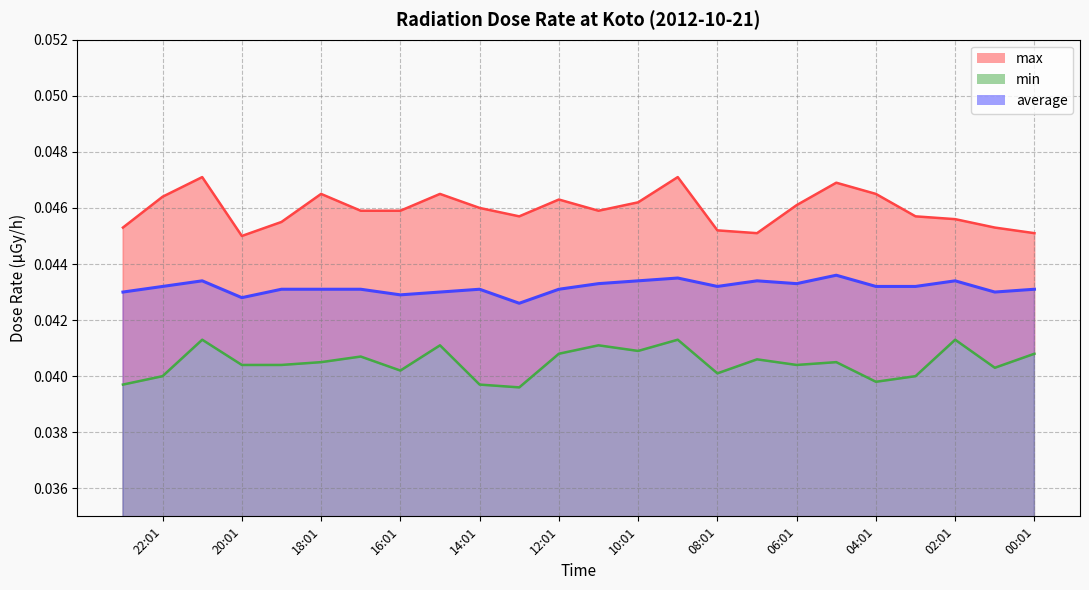

Which series has the widest spread of values?

max